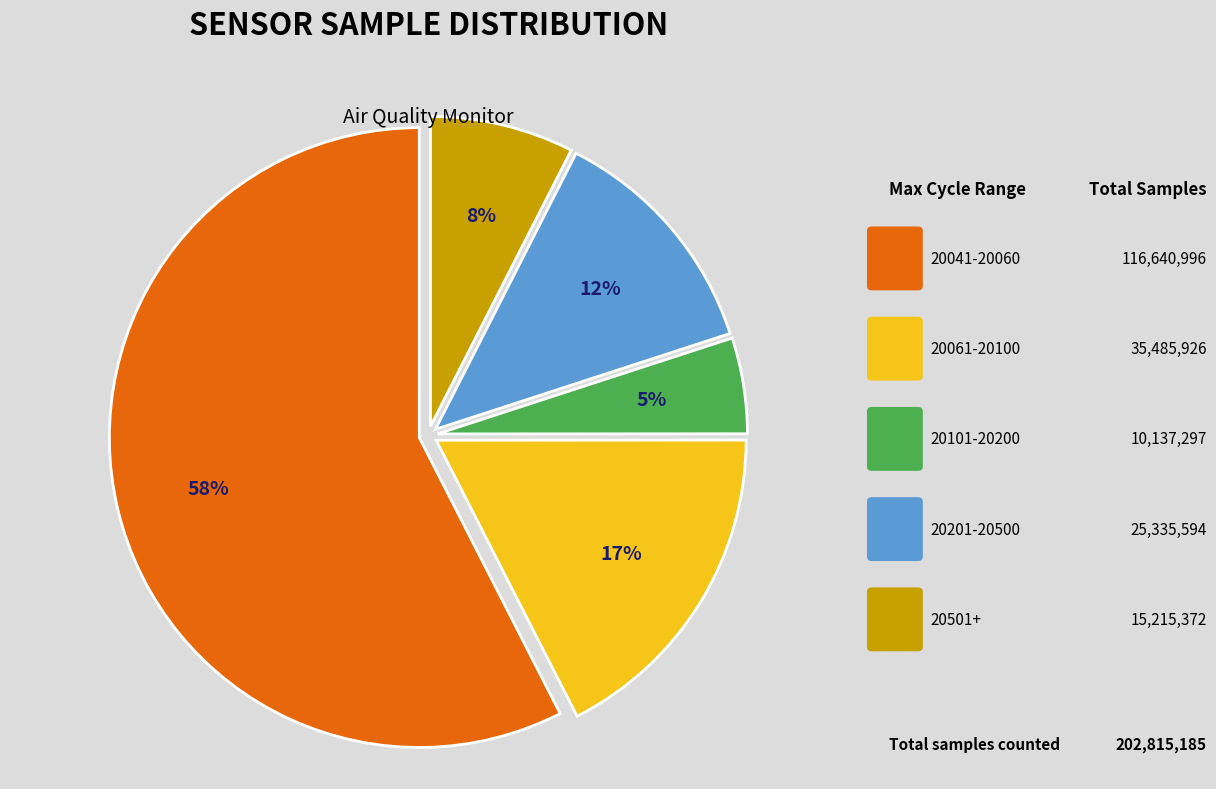

Is there a majority slice in this chart?

Yes